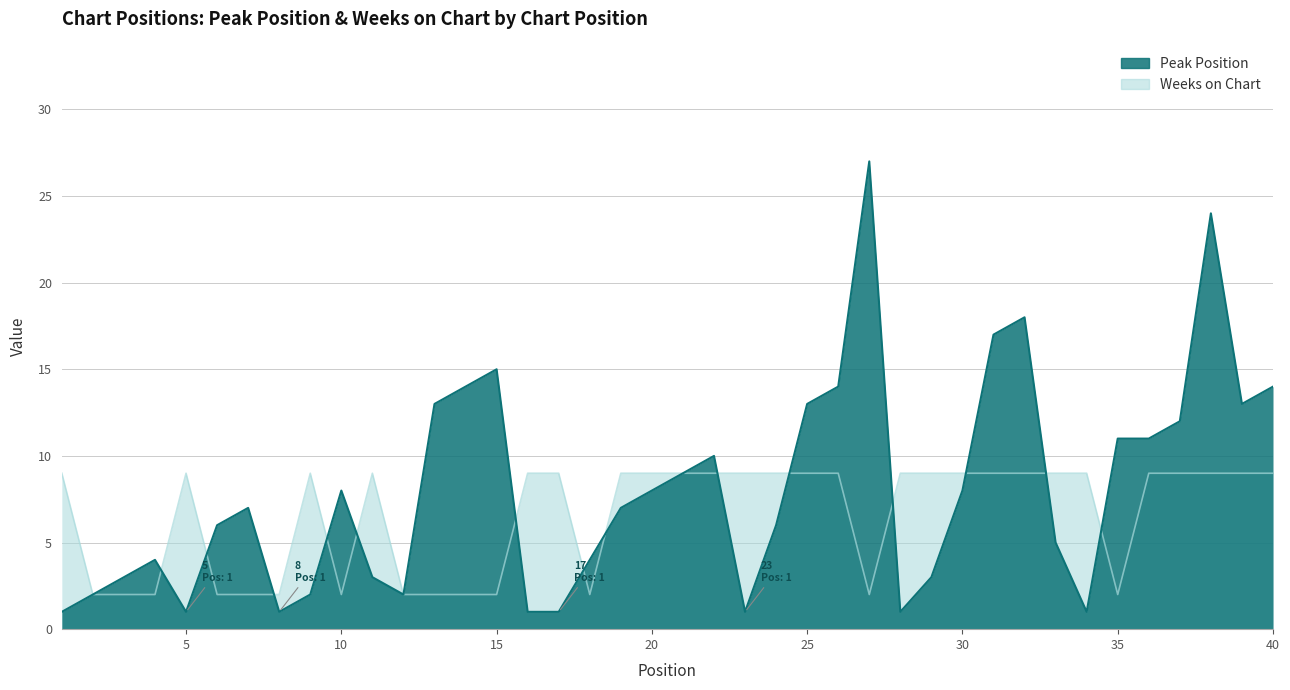

Is it true that Peak Position equals 14 at 26?

True